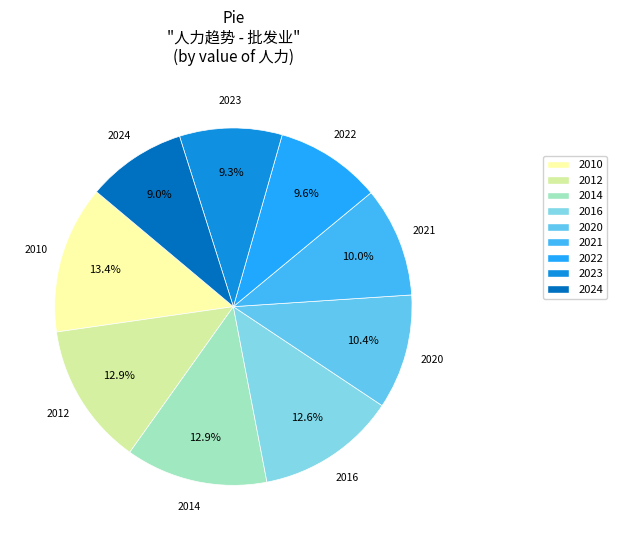

Which has a higher value, 2022 or 2016?

2016